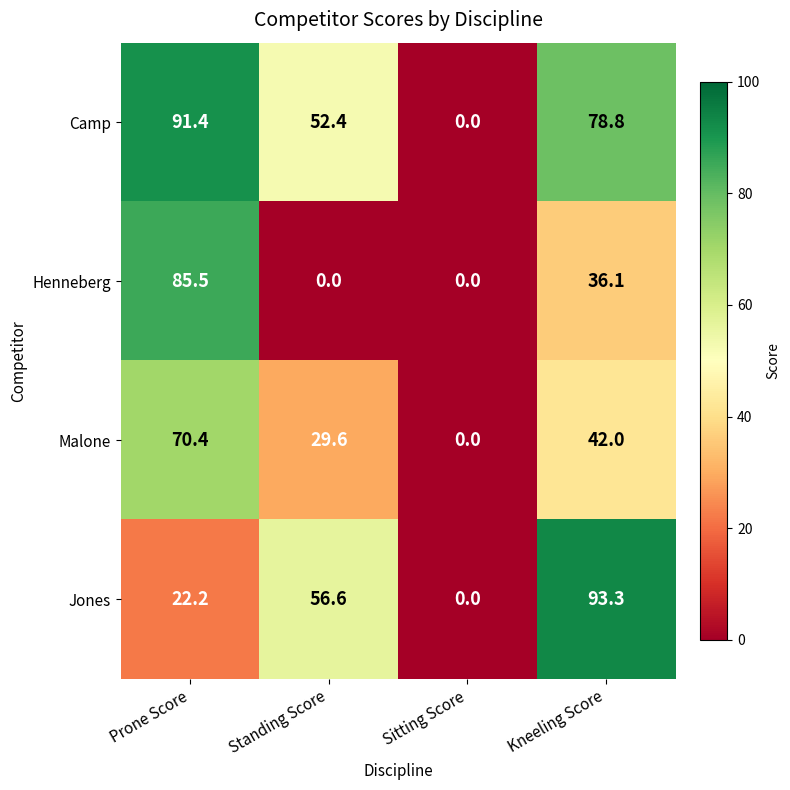

At which category is the sum across all series the highest?

Prone Score